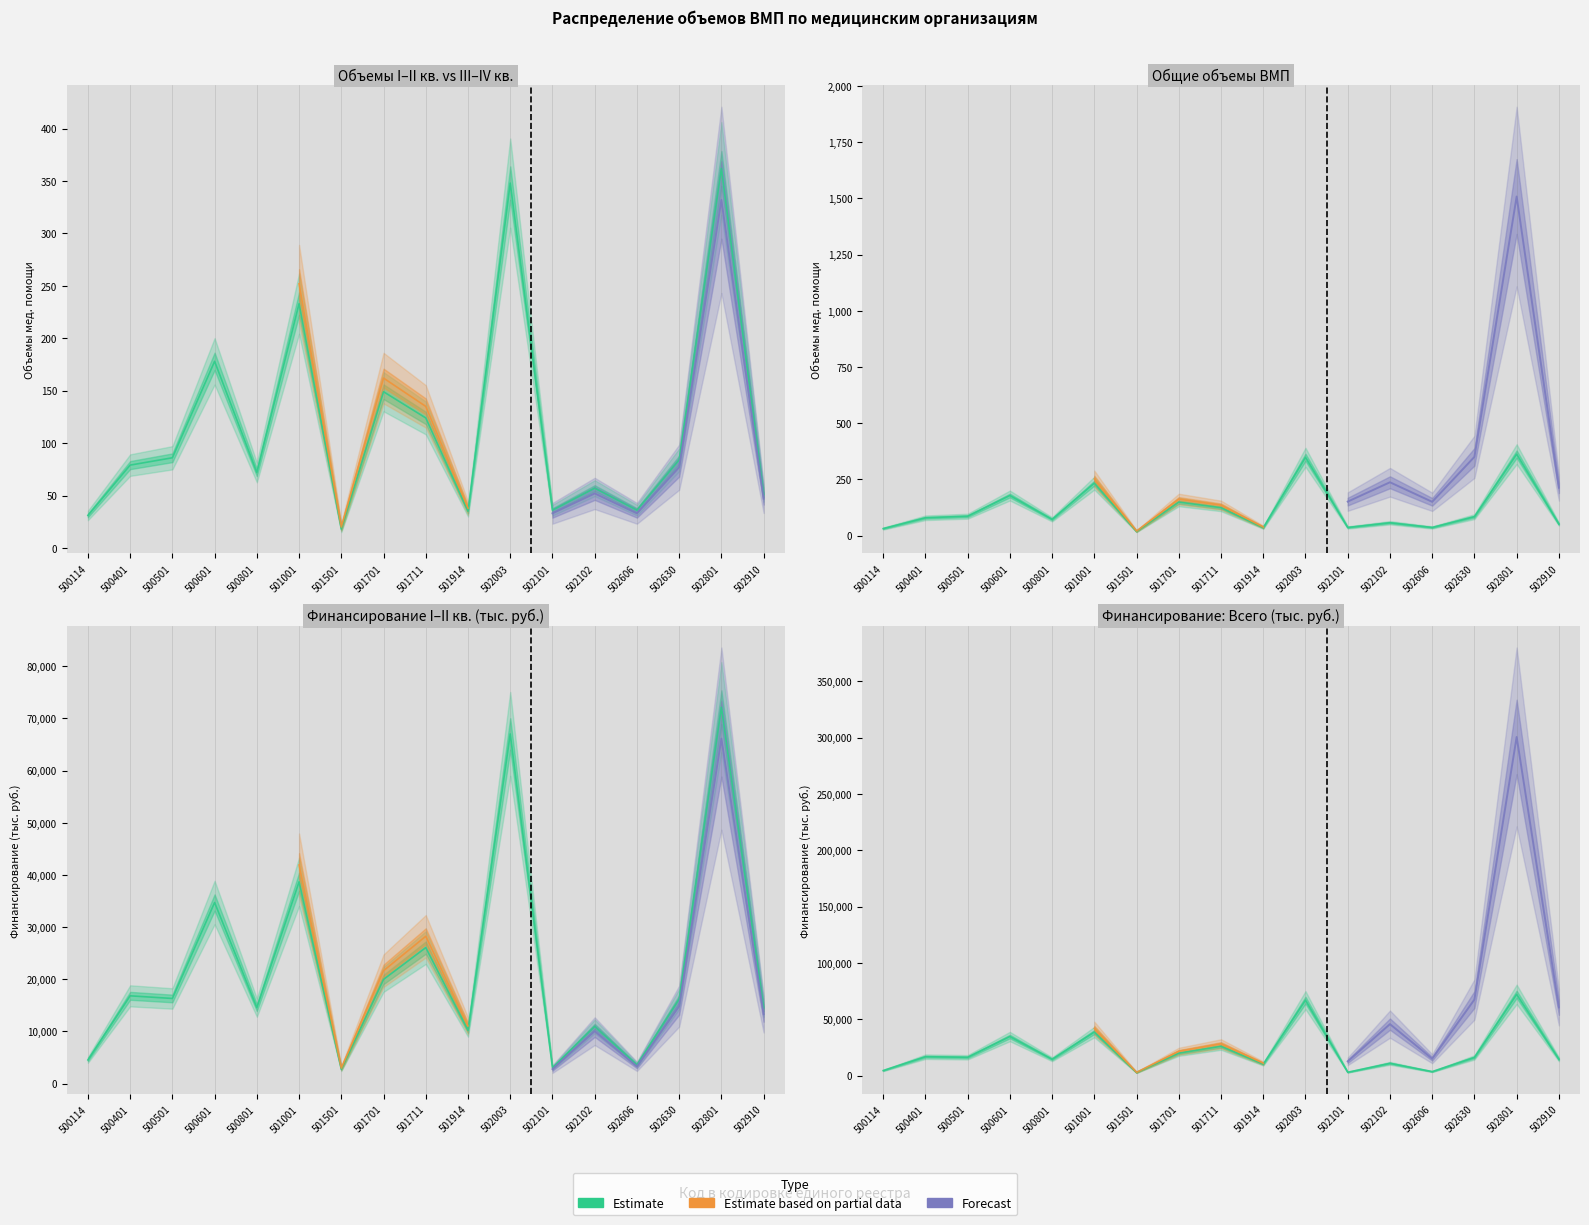

Where is the first local minimum for I квартал (объемы)?

500801